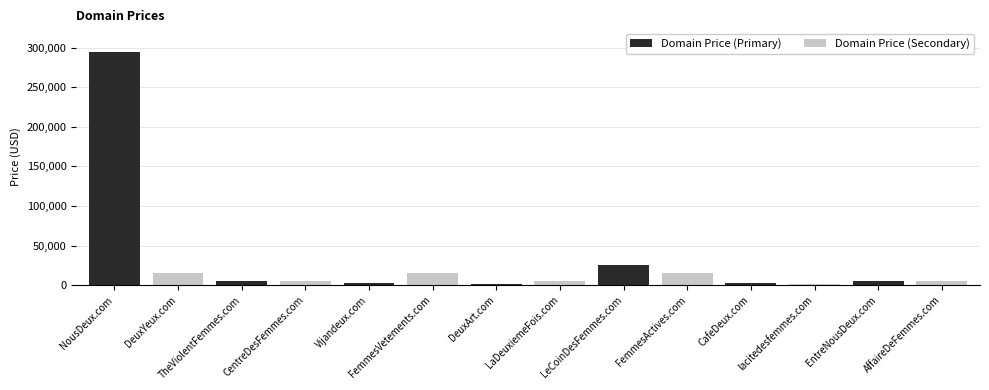

What is the sum of all values?

398432